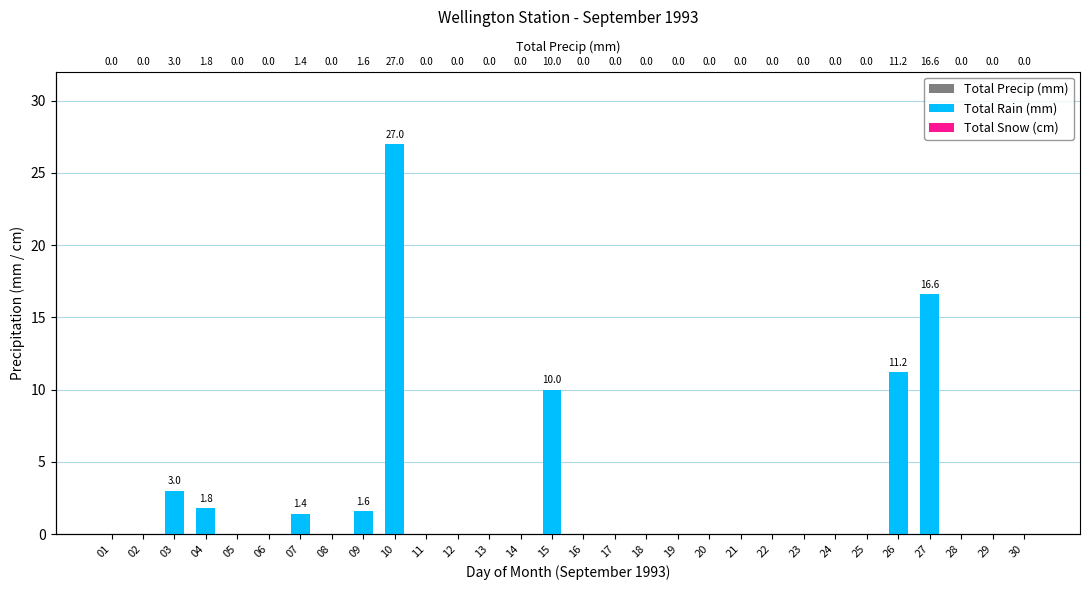

Between 25 and 29, which series saw the biggest shift?

Total Precip (mm)